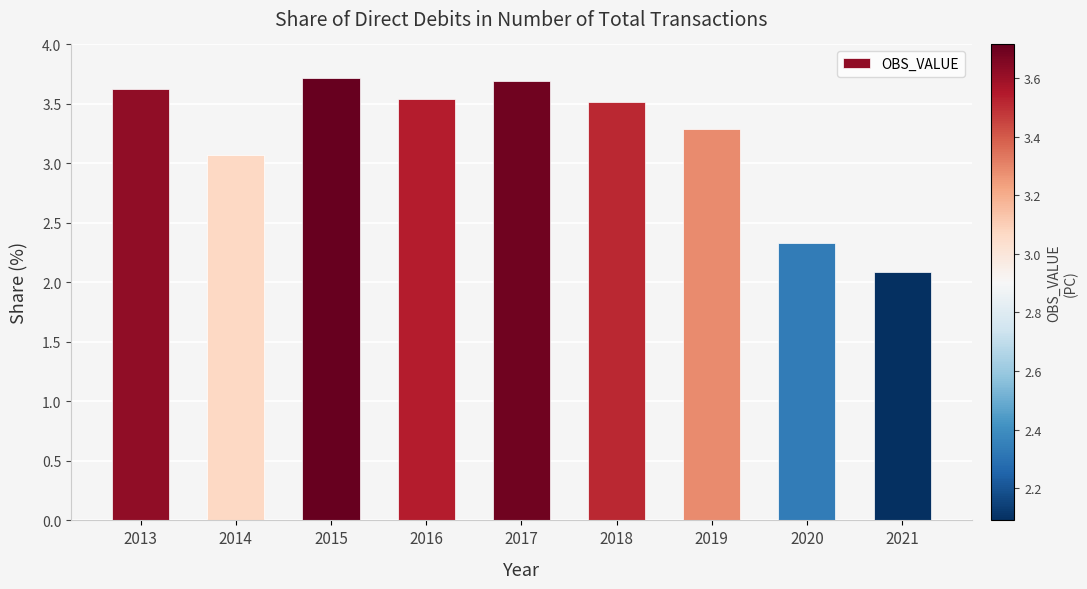

The chart shows a value of 1.0 at 2015. True or false?

False